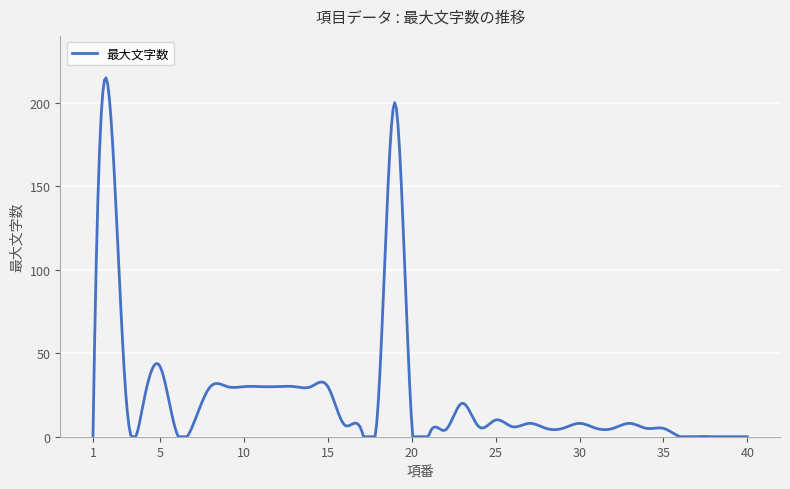

What is the difference between the maximum and minimum values?

214.9